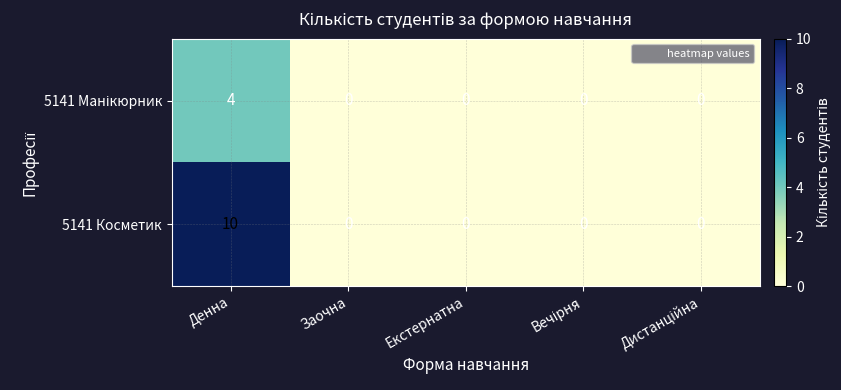

At how many categories does at least one series exceed 8?

1